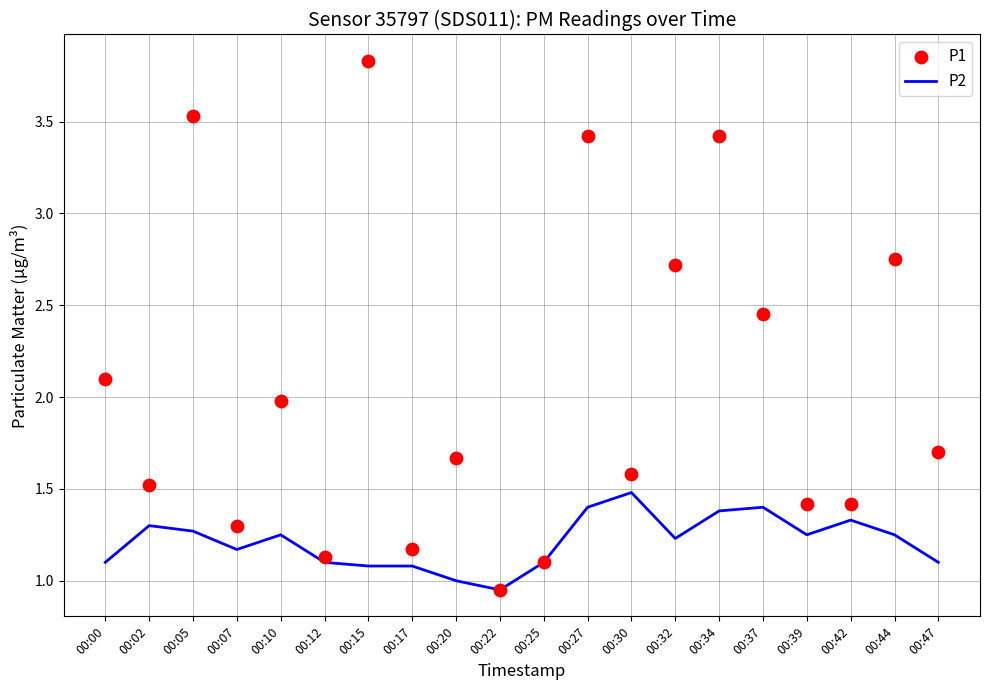

Which series has the widest spread of Y values?

P1